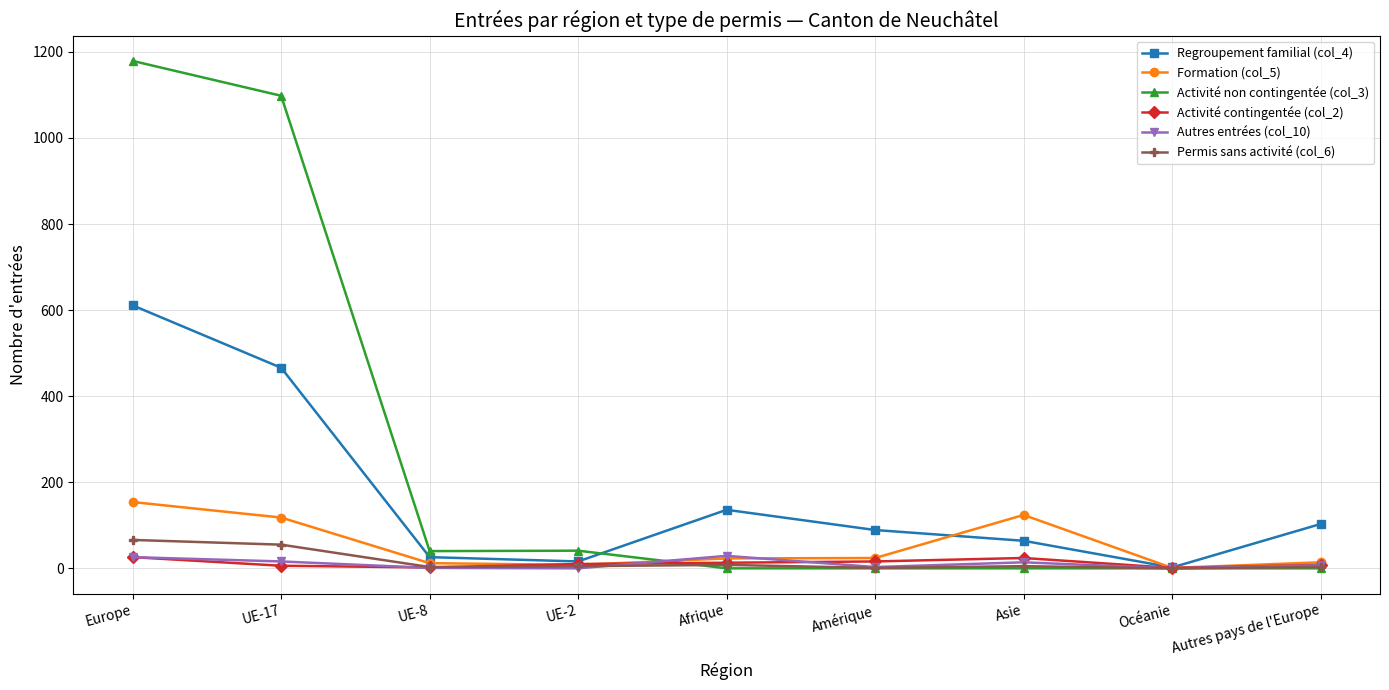

True or false: Autres entrées (col_10) and Activité contingentée (col_2) intersect in this chart.

True